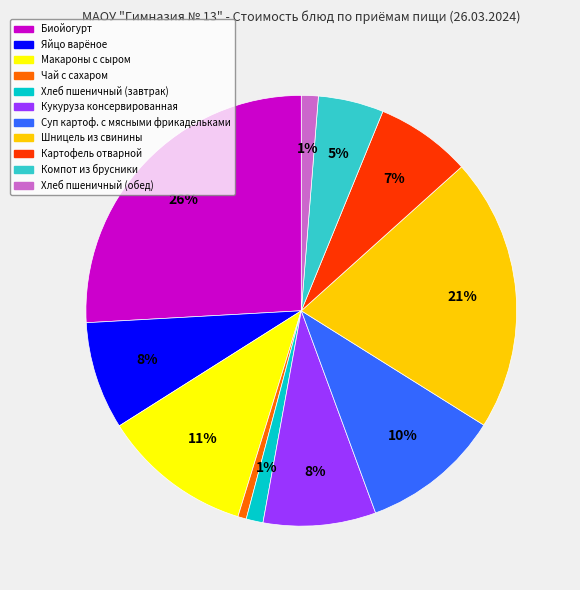

Approximately how many times larger is the value at Картофель отварной compared to Биойогурт?

0.3